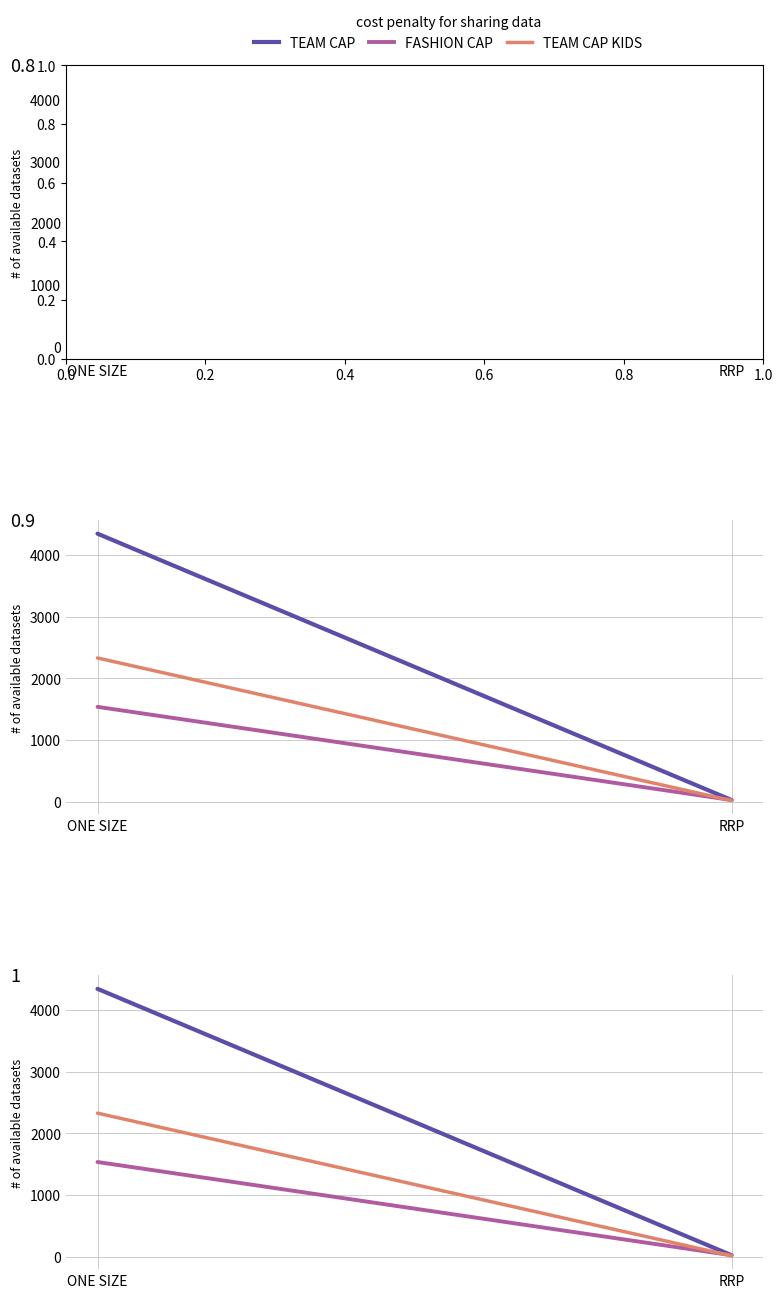

What is the minimum value shown in the chart?

15.9